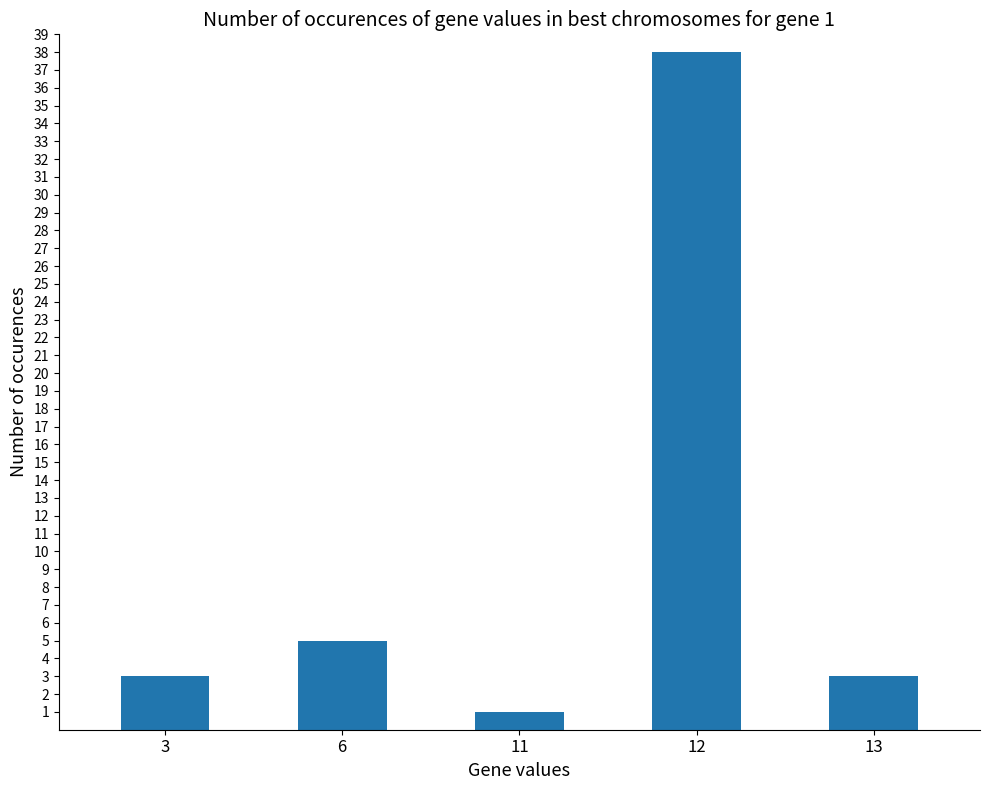

What is the average value?

10